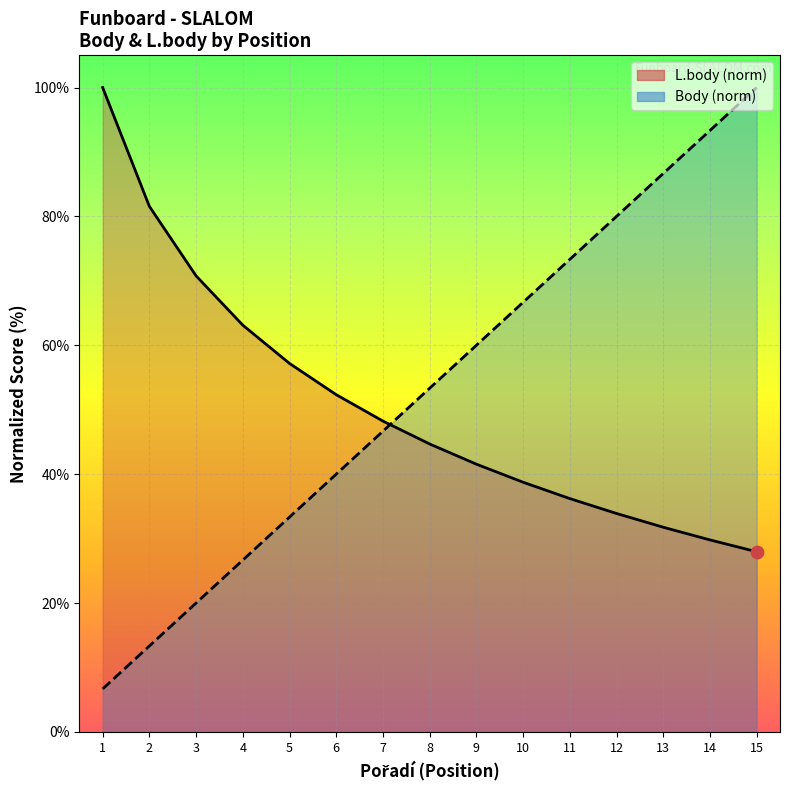

Which series reaches the maximum Y coordinate?

Body